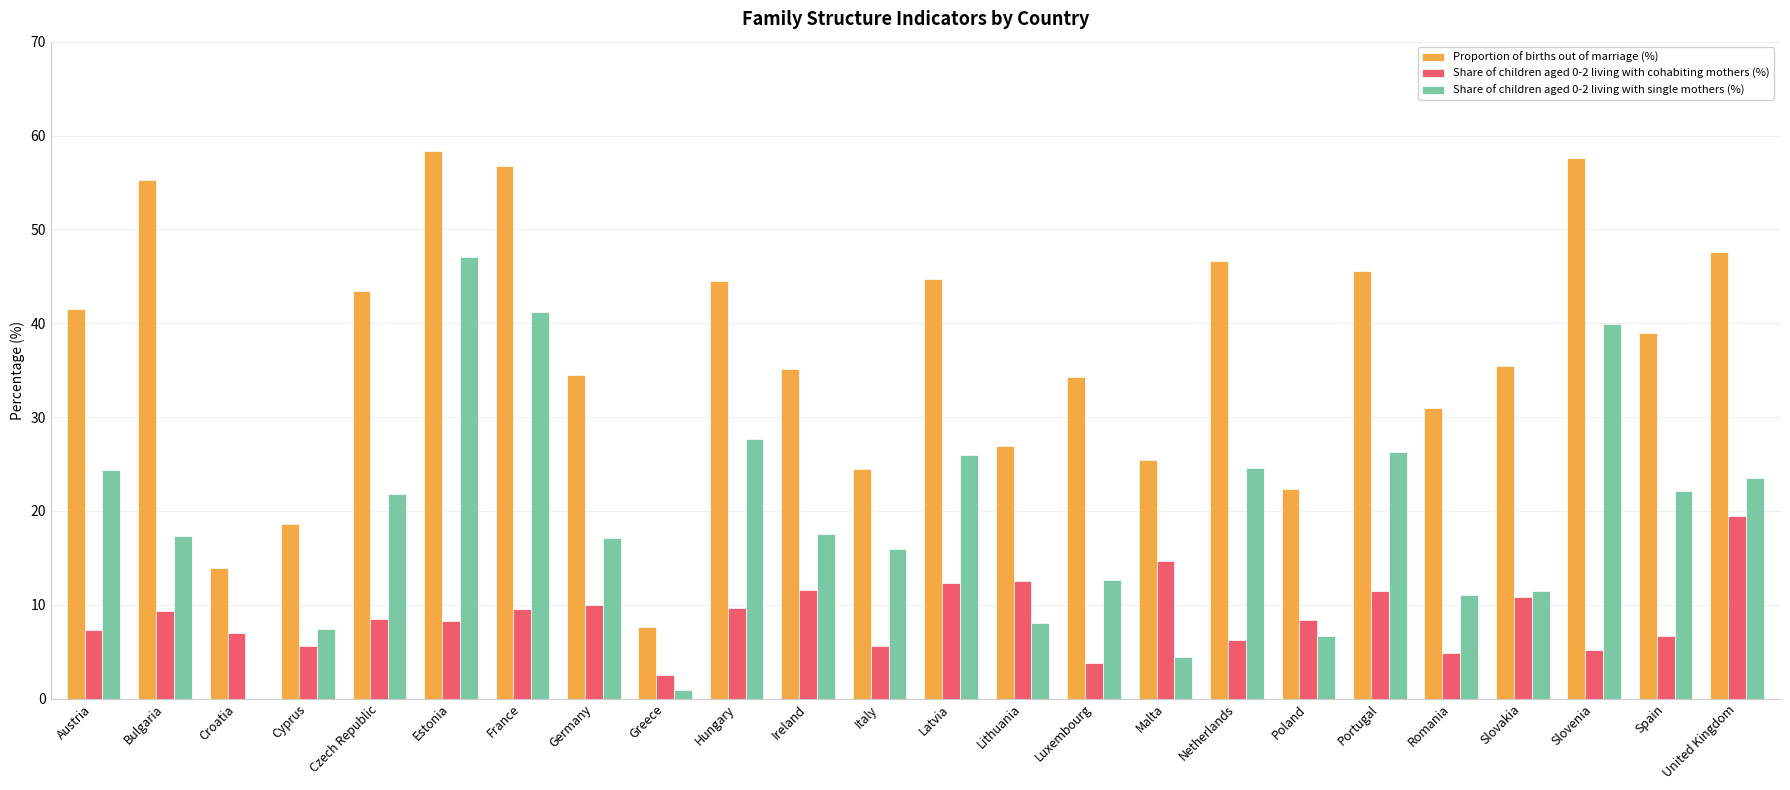

What is the difference between the Share of children aged 0-2 living with cohabiting mothers (%) values at Germany and Czech Republic?

1.5